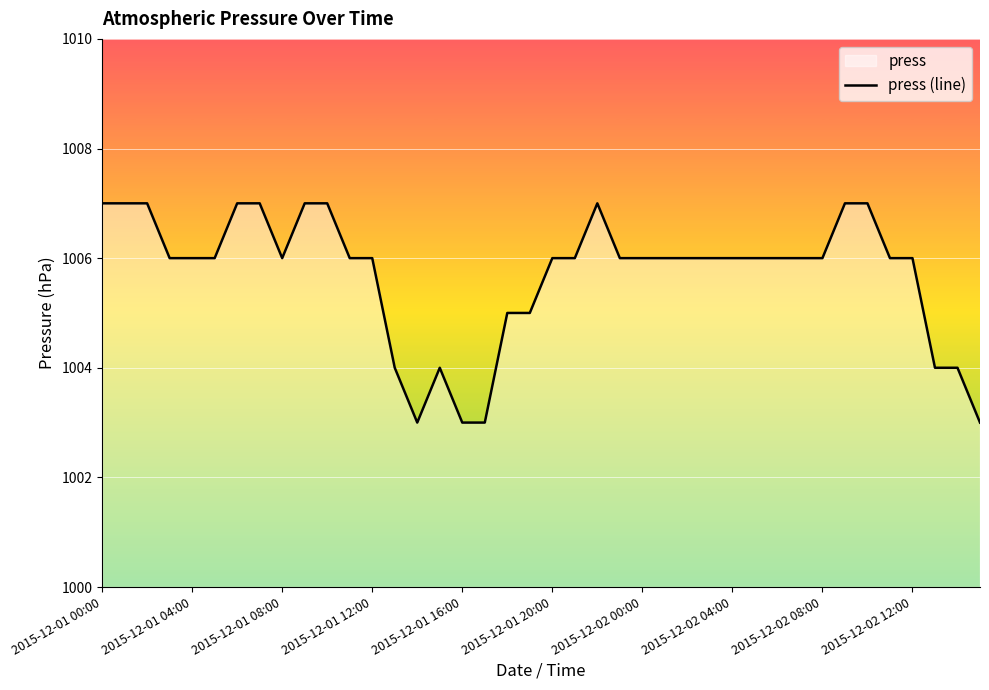

What is the average value?

1006